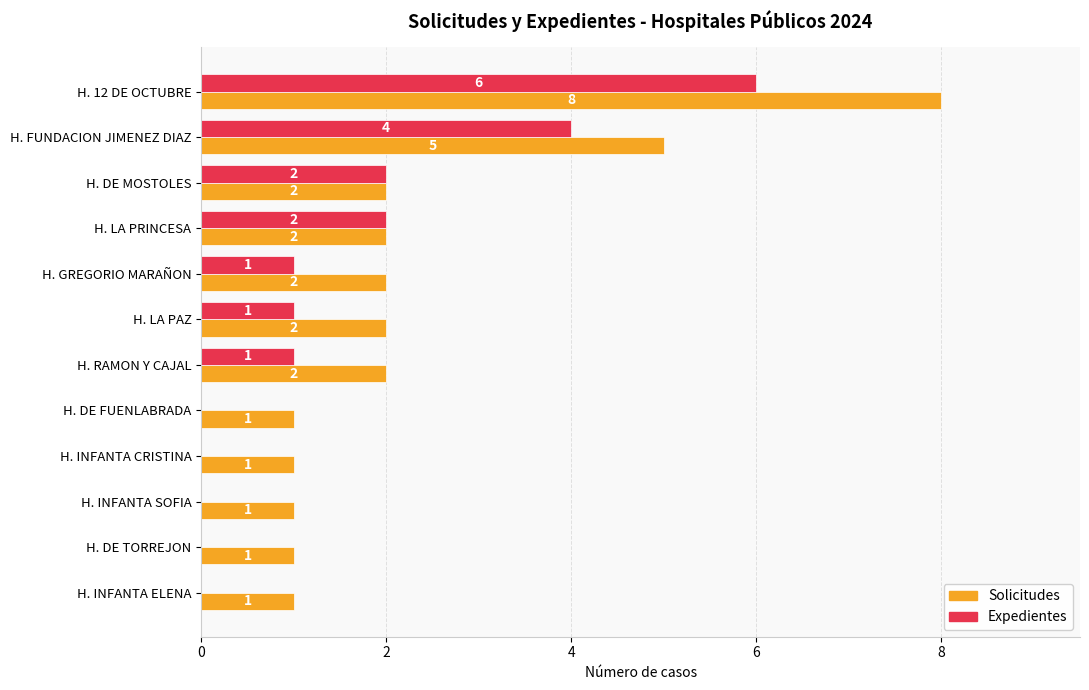

What is the greatest value displayed?

8